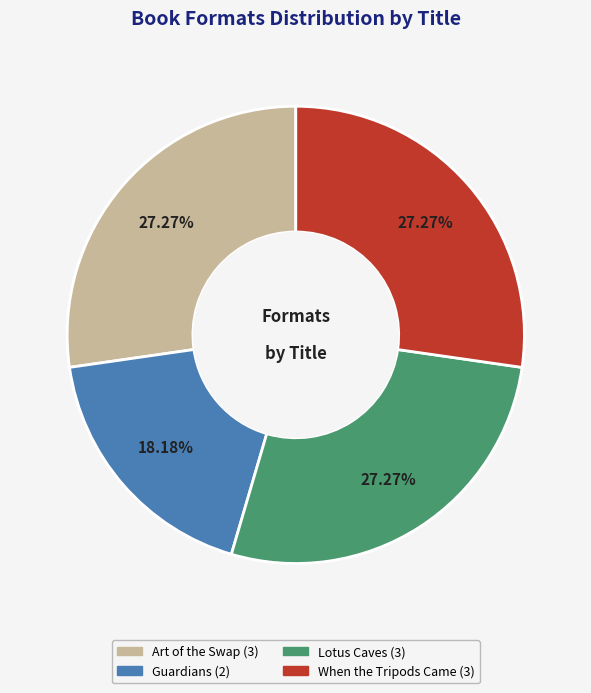

What is the smallest slice in the pie chart?

Guardians